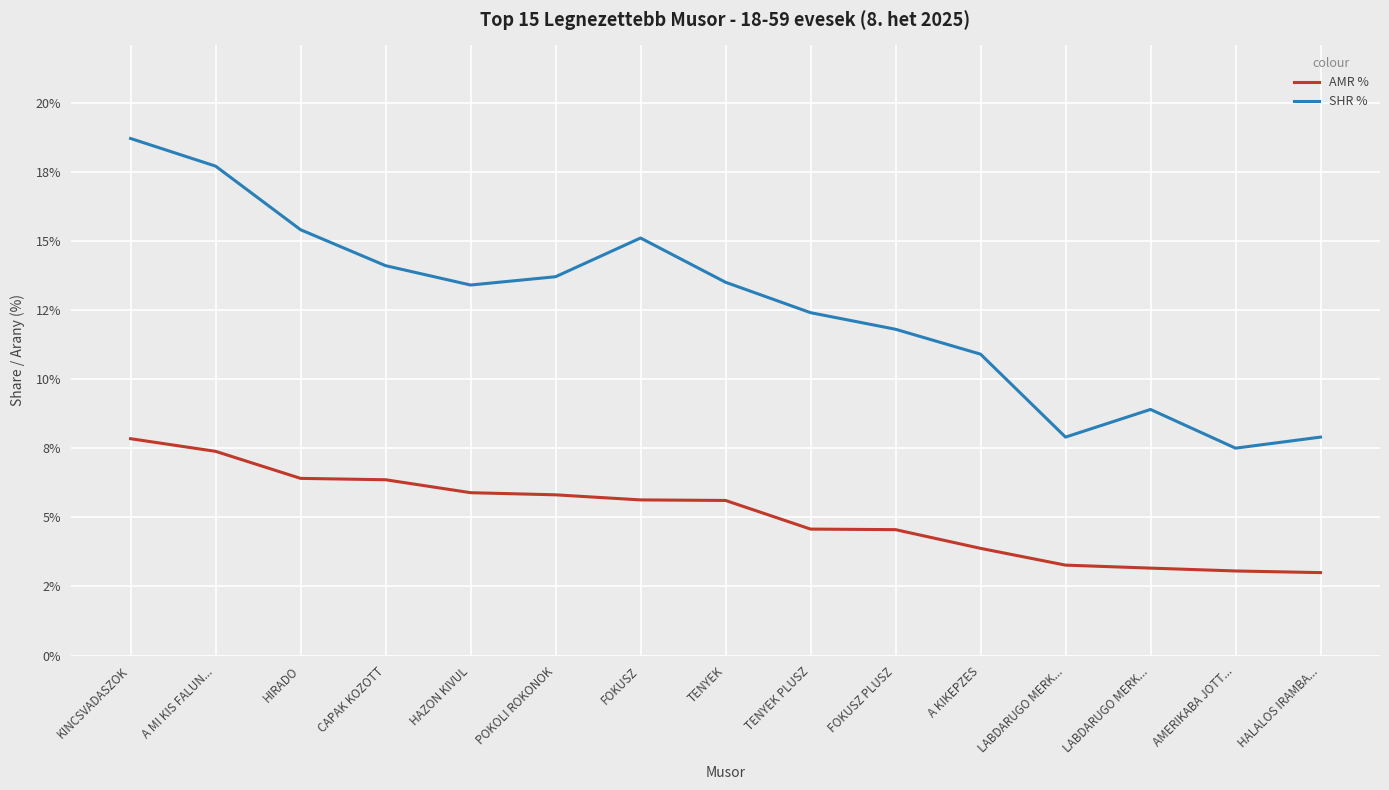

What are all the series names shown in the legend?

AMR %, SHR %